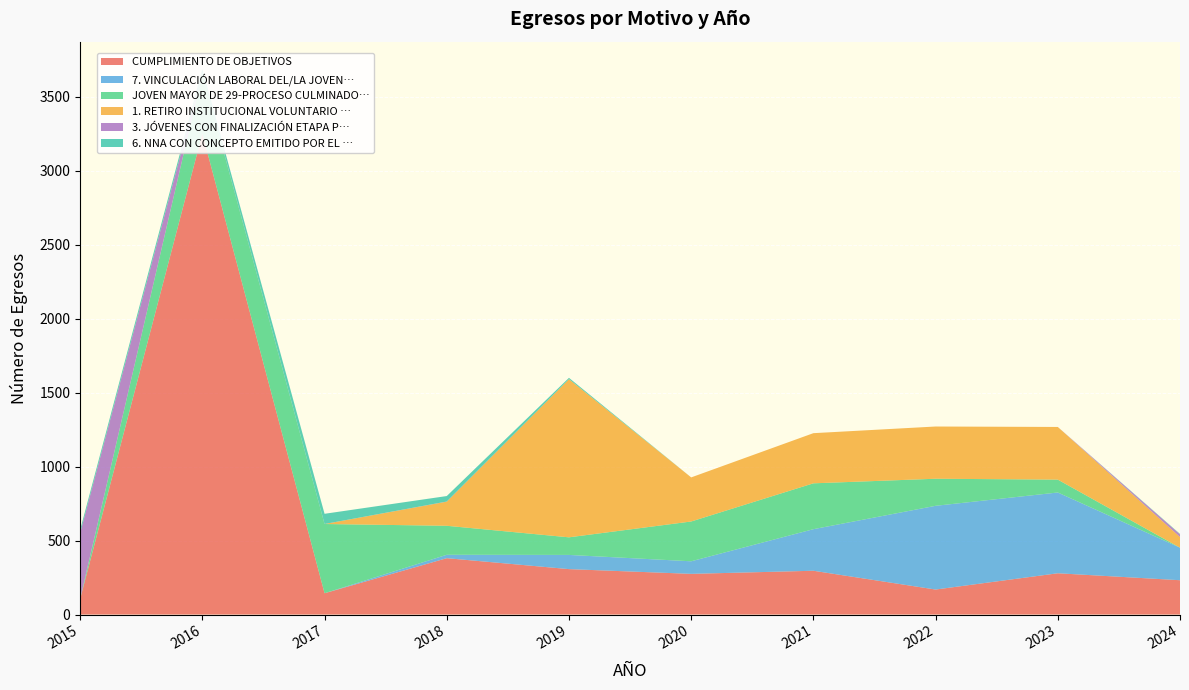

Reading left to right, what are all the values shown in this chart?

CUMPLIMIENTO DE OBJETIVOS: 2015=105	2016=3251	2017=144	2018=381	2019=307	2020=275	2021=296	2022=169	2023=279	2024=232
7. VINCULACIÓN LABORAL DEL/LA JOVEN. EVL: 2015=0	2016=0	2017=0	2018=23	2019=96	2020=85	2021=281	2022=566	2023=546	2024=220
JOVEN MAYOR DE 29-PROCESO CULMINADO EN: 2015=1	2016=408	2017=468	2018=196	2019=119	2020=269	2021=310	2022=183	2023=87	2024=0
1. RETIRO INSTITUCIONAL VOLUNTARIO CON: 2015=0	2016=0	2017=0	2018=163	2019=1069	2020=298	2021=339	2022=353	2023=356	2024=72
3. JÓVENES CON FINALIZACIÓN ETAPA PRODU: 2015=445	2016=2	2017=0	2018=1	2019=0	2020=0	2021=0	2022=0	2023=0	2024=18
6. NNA CON CONCEPTO EMITIDO POR EL ICBF: 2015=21	2016=27	2017=69	2018=37	2019=9	2020=0	2021=0	2022=0	2023=0	2024=3